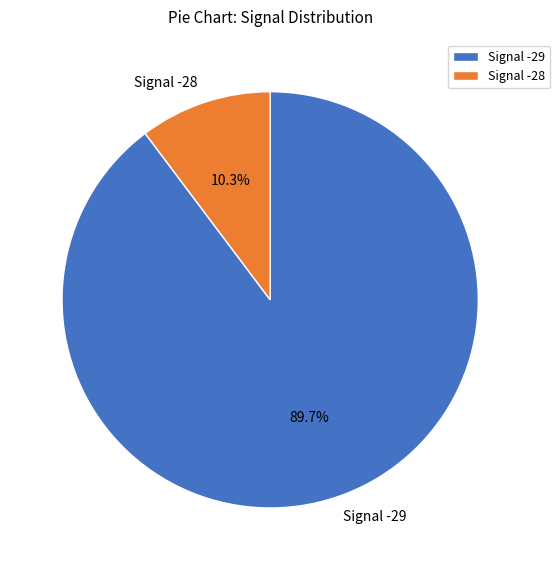

Which category has the biggest portion of the pie?

Signal -29